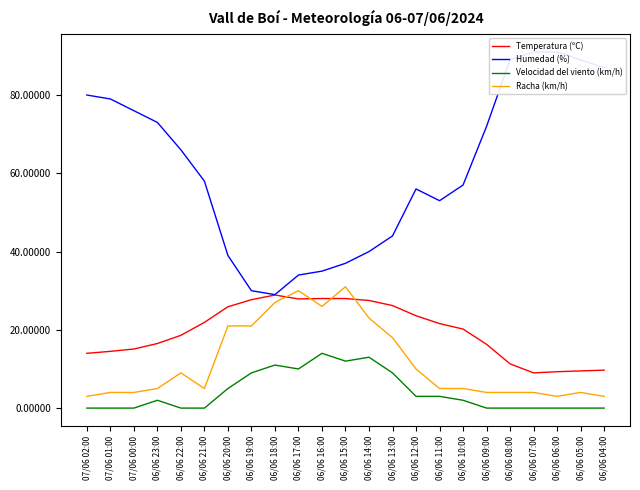

At which category does Racha (km/h) reach its first local valley?

06/06 21:00